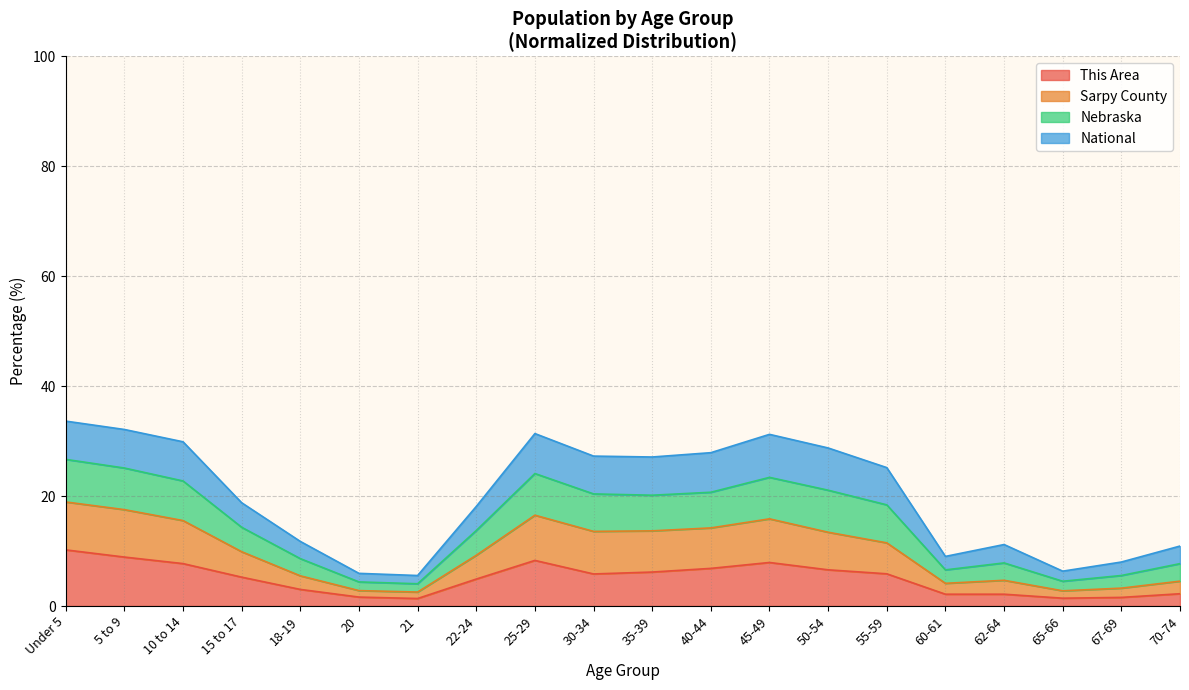

What is the highest value of the This Area series?

10.2